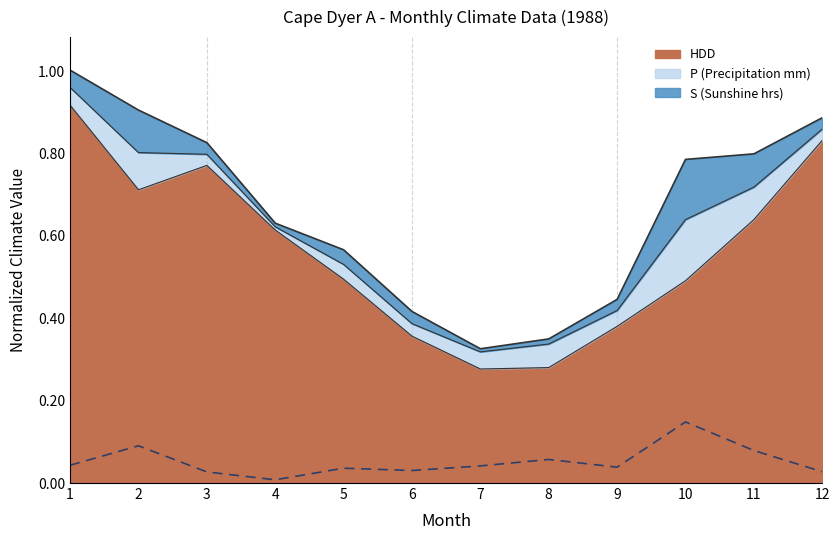

What is the sum of all values?

0.6